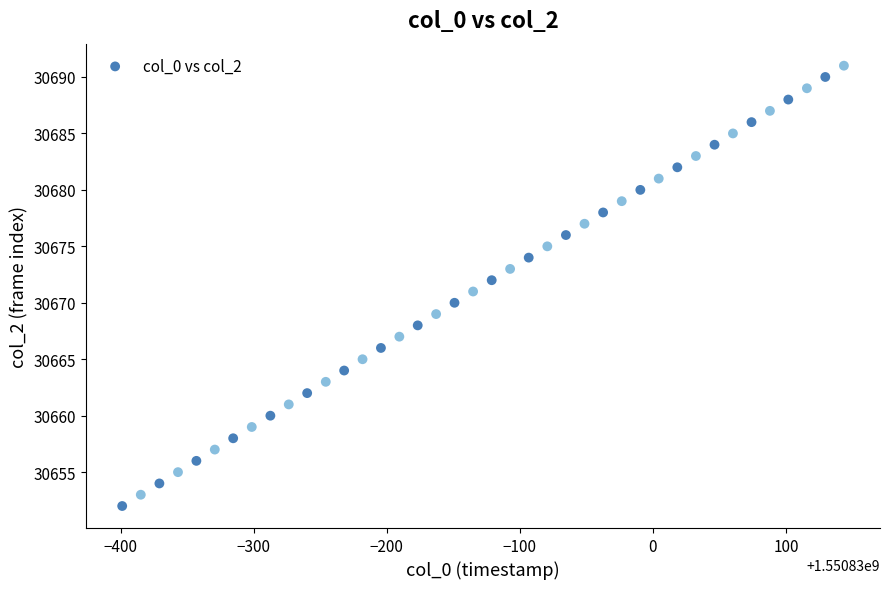

What is the range of Y values (max minus min)?

39